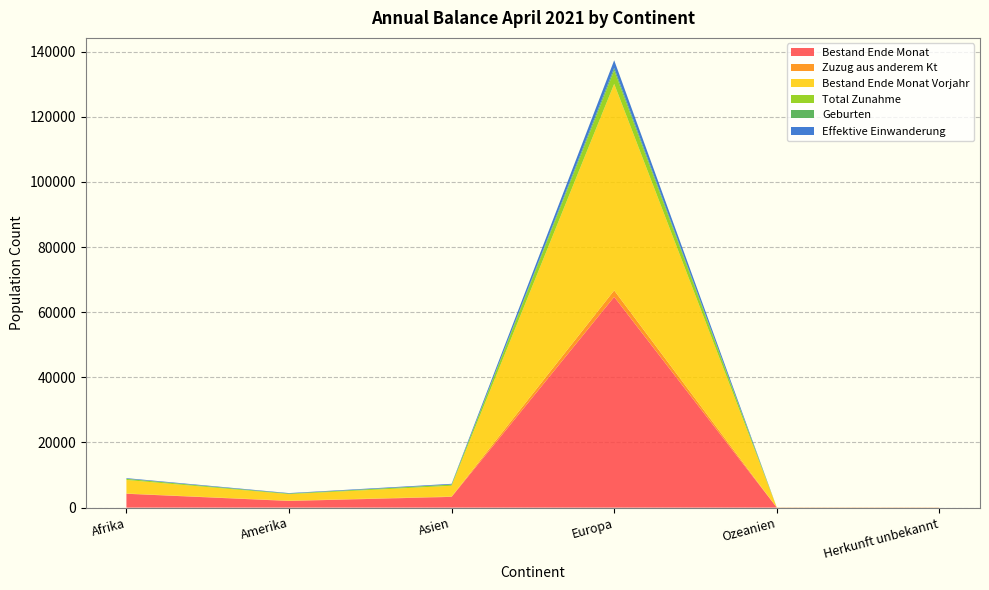

Reading right to left, transcribe all the data shown in this chart.

Bestand Ende Monat: Herkunft unbekannt=33	Ozeanien=39	Europa=64713	Asien=3301	Amerika=2045	Afrika=4259
Zuzug aus anderem Kt: Herkunft unbekannt=1	Ozeanien=0	Europa=1998	Asien=122	Amerika=86	Afrika=80
Bestand Ende Monat Vorjahr: Herkunft unbekannt=30	Ozeanien=36	Europa=63404	Asien=3287	Amerika=2006	Afrika=4152
Total Zunahme: Herkunft unbekannt=2	Ozeanien=4	Europa=4107	Asien=360	Amerika=181	Afrika=333
Geburten: Herkunft unbekannt=1	Ozeanien=0	Europa=805	Asien=37	Amerika=8	Afrika=61
Effektive Einwanderung: Herkunft unbekannt=0	Ozeanien=4	Europa=2346	Asien=205	Amerika=140	Afrika=170